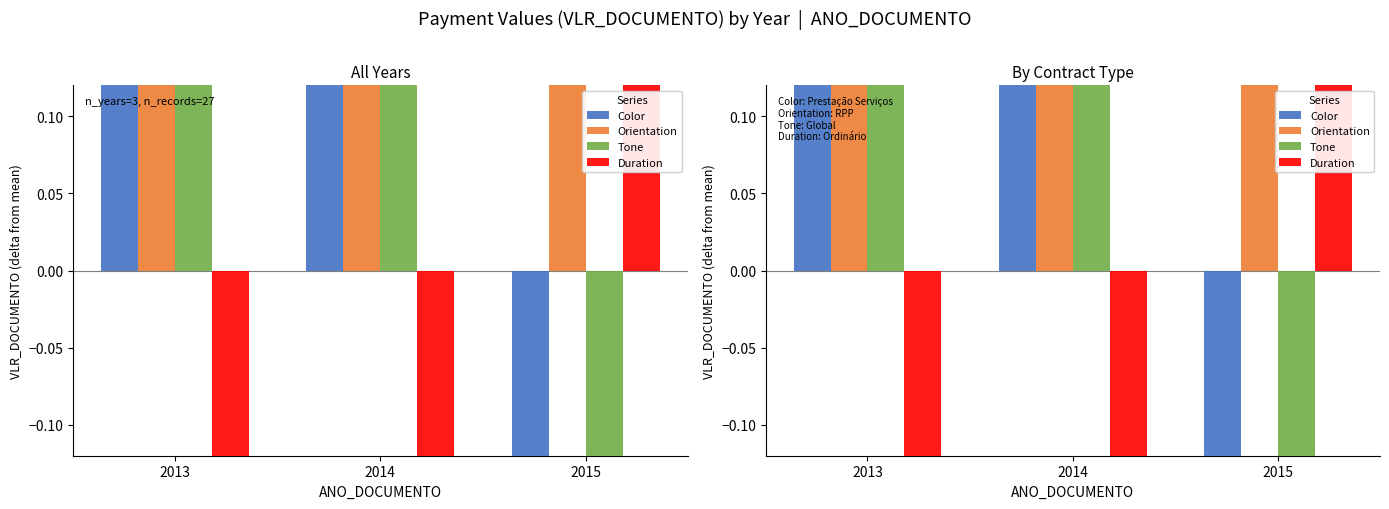

Which series has the largest Y range (max minus min)?

Duration